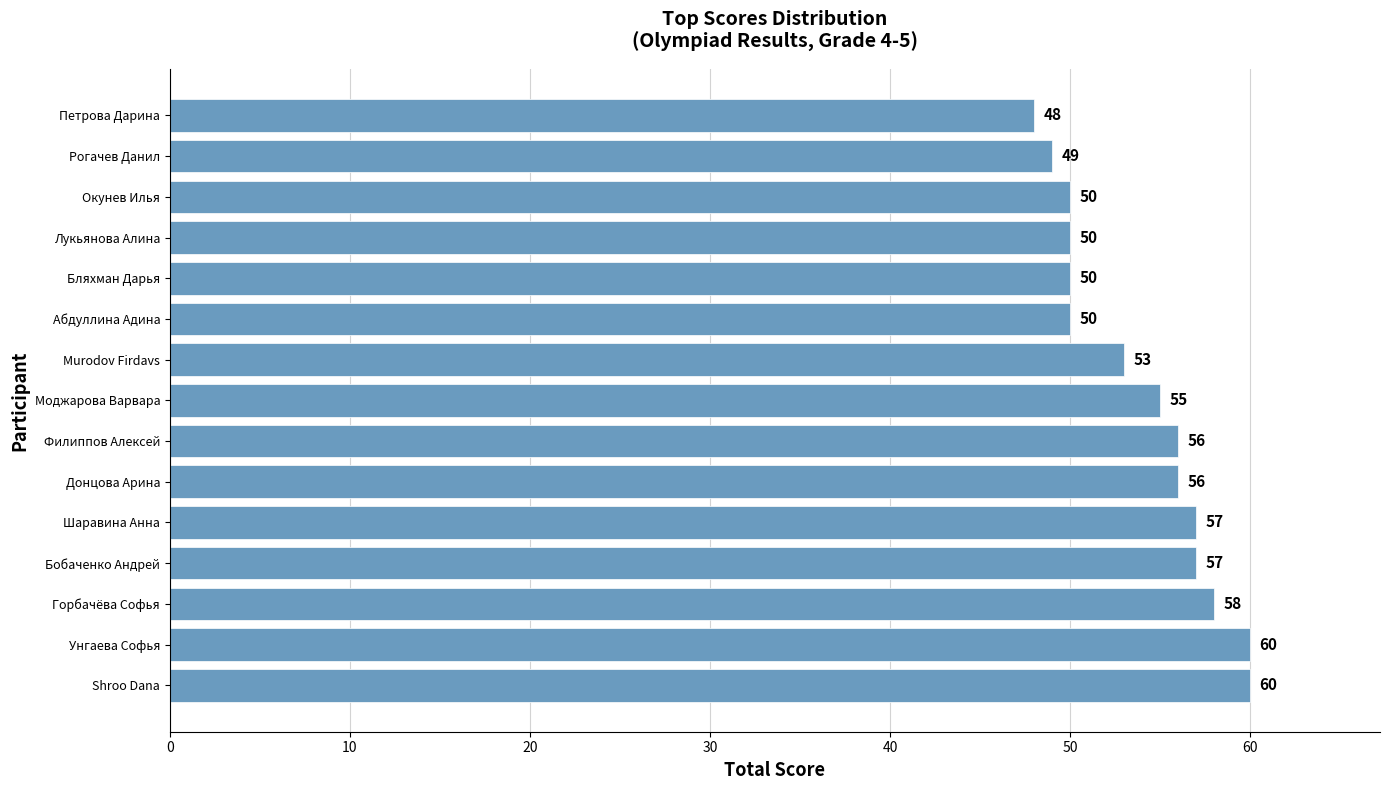

What is the sum of all values?

809